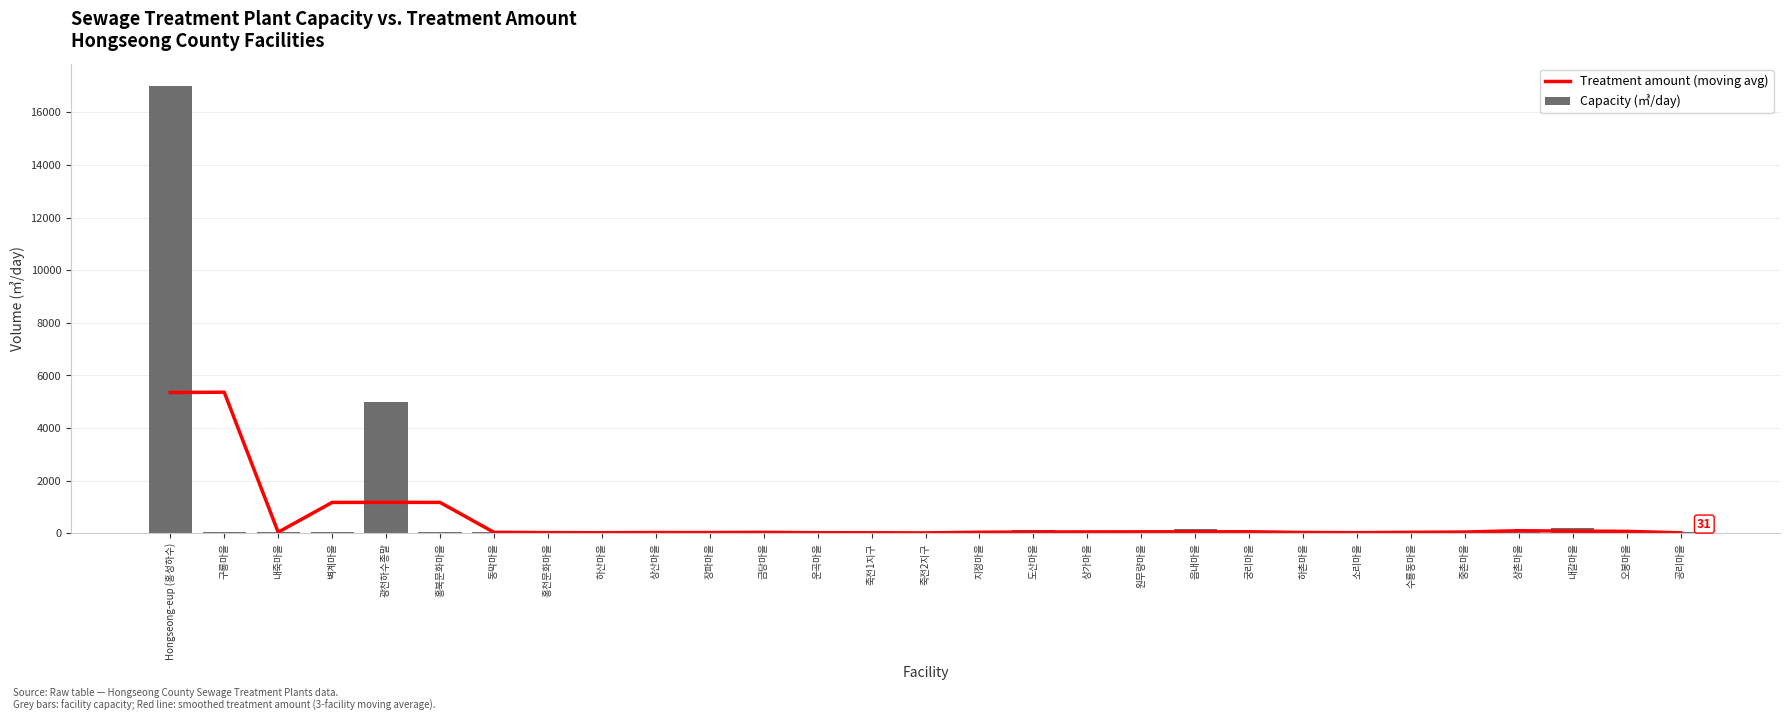

What is the value of the Capacity (㎥/day) bar at the 10th from the left?

23.0